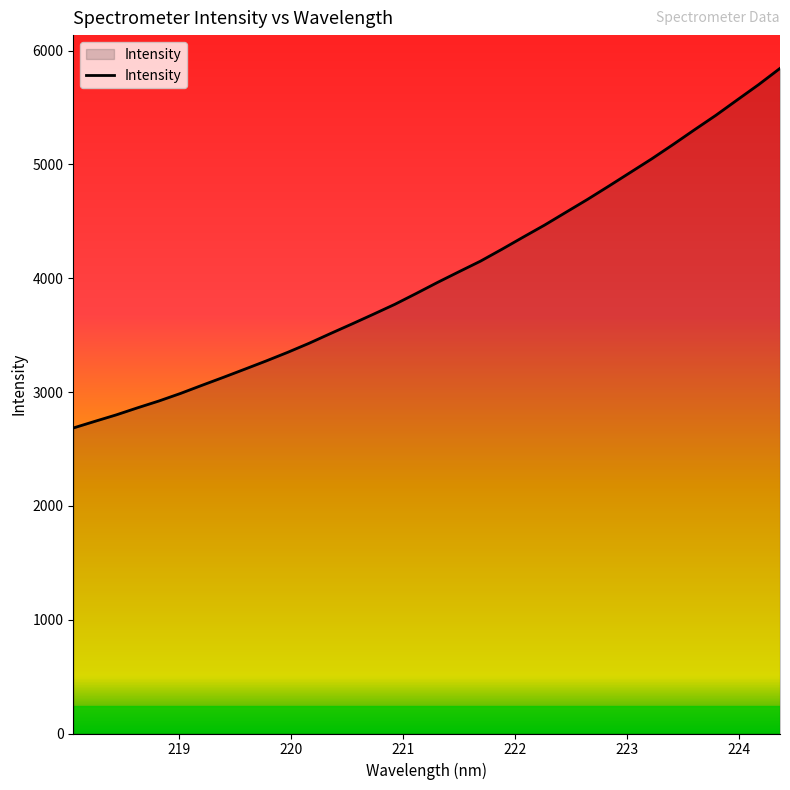

What is the maximum value shown in the chart?

5843.8